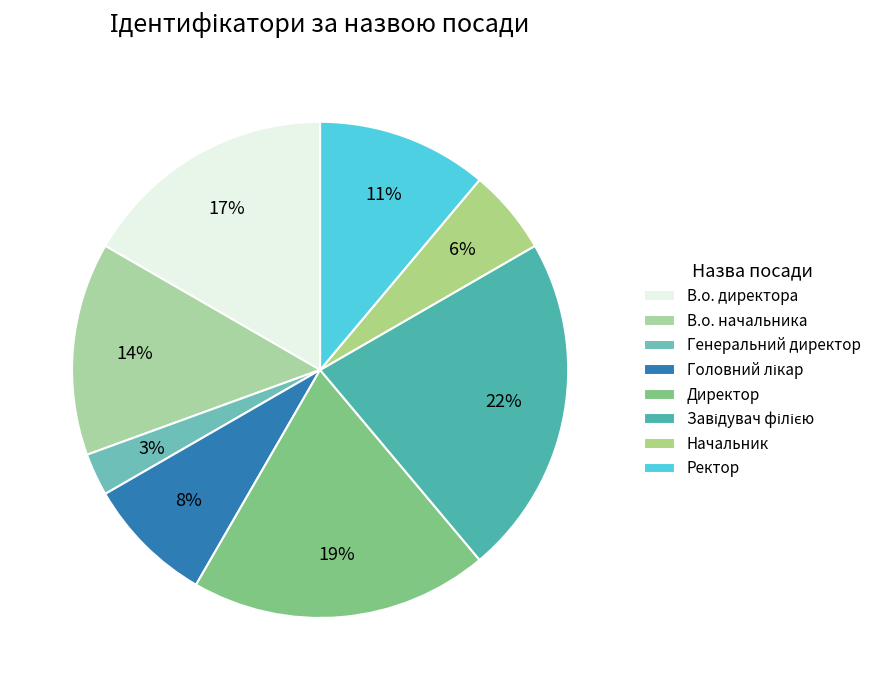

Is the sum of Генеральний директор and В.о. директора greater than half?

No